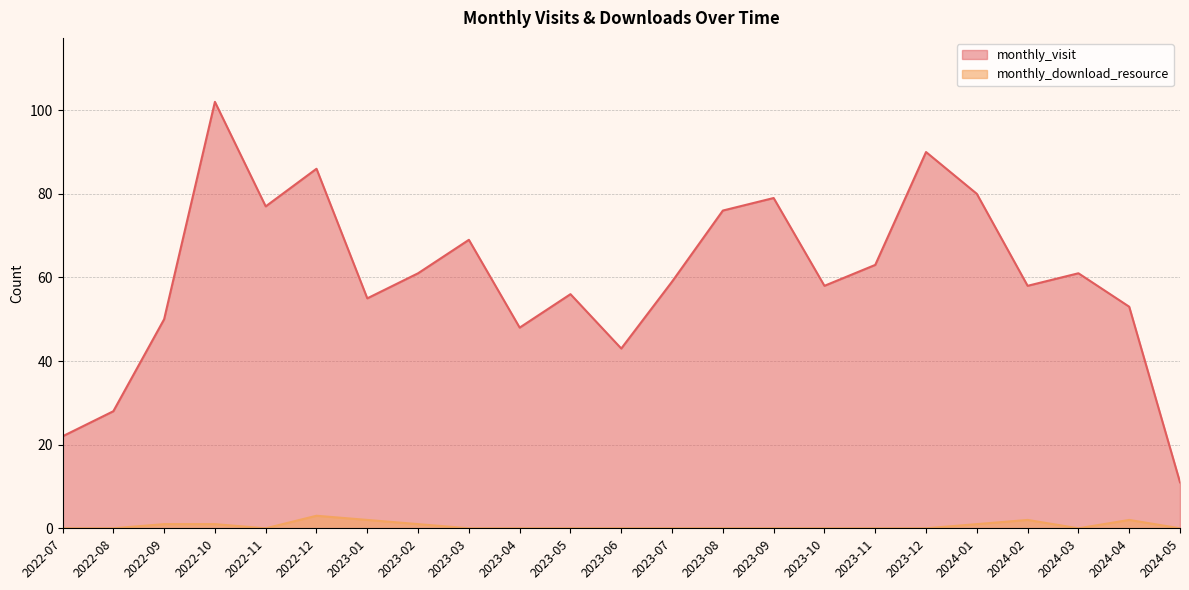

What is the label of the 1st point from the right?

2024-05